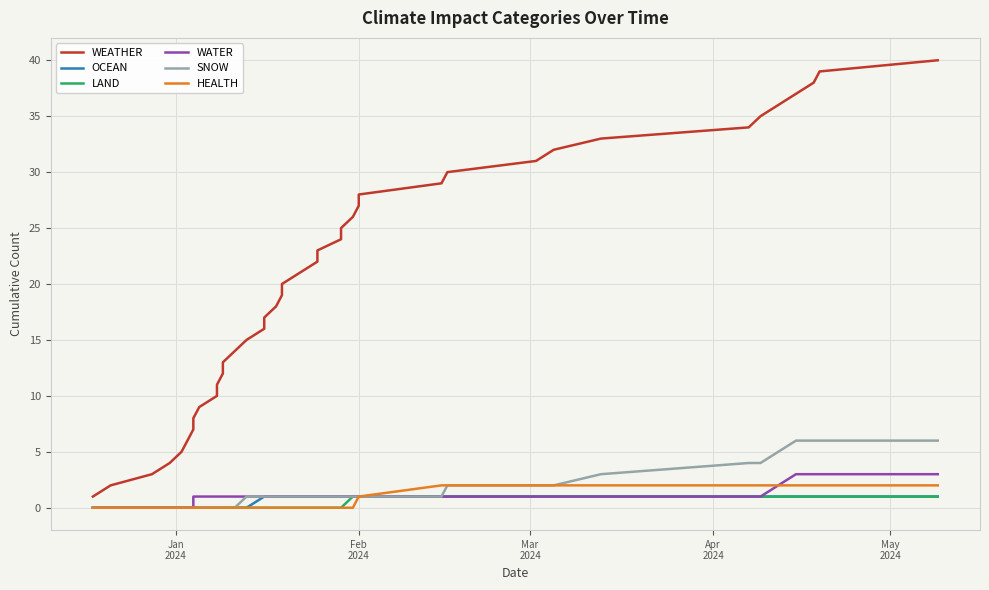

List the series in order of their peak value, highest first.

WEATHER, SNOW, WATER, HEALTH, OCEAN, LAND